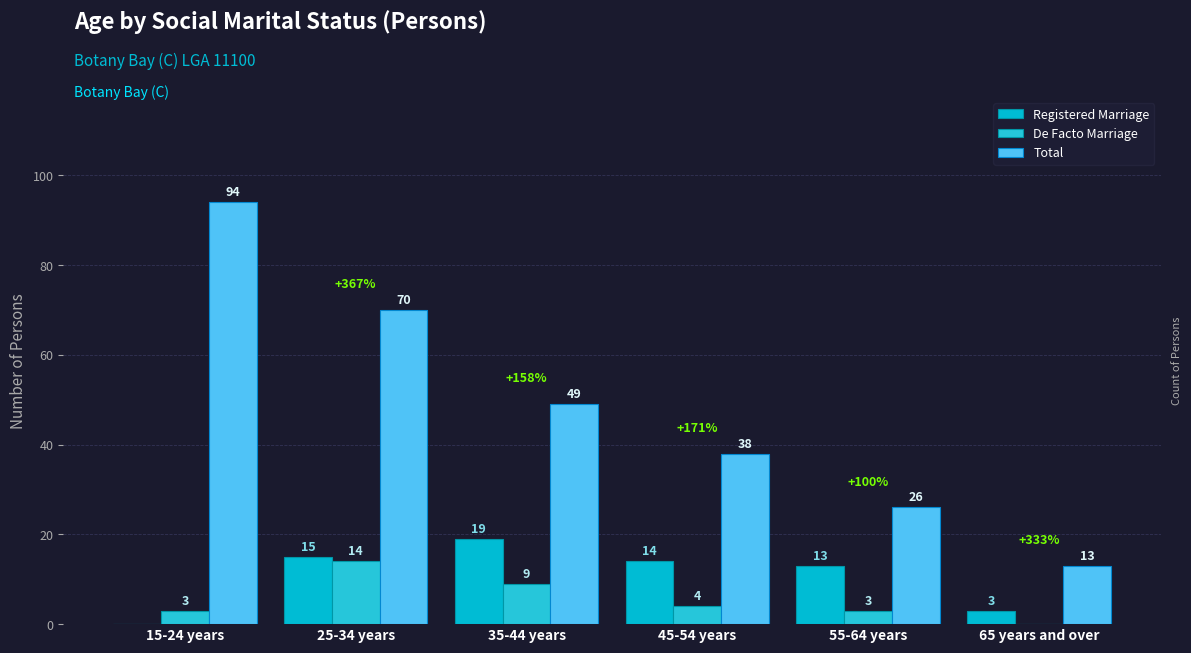

Reading left to right, extract all data points from this chart.

Registered Marriage: 15-24 years=0	25-34 years=15	35-44 years=19	45-54 years=14	55-64 years=13	65 years and over=3
De Facto Marriage: 15-24 years=3	25-34 years=14	35-44 years=9	45-54 years=4	55-64 years=3	65 years and over=0
Total: 15-24 years=94	25-34 years=70	35-44 years=49	45-54 years=38	55-64 years=26	65 years and over=13